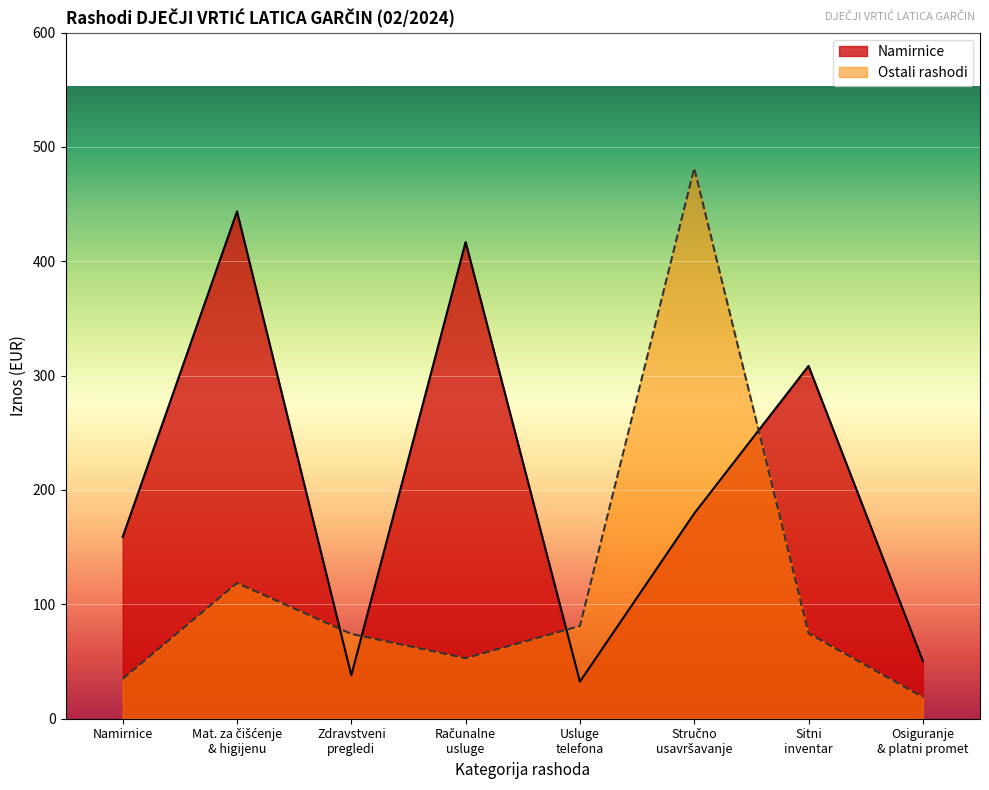

Count the number of values greater than 179.

4